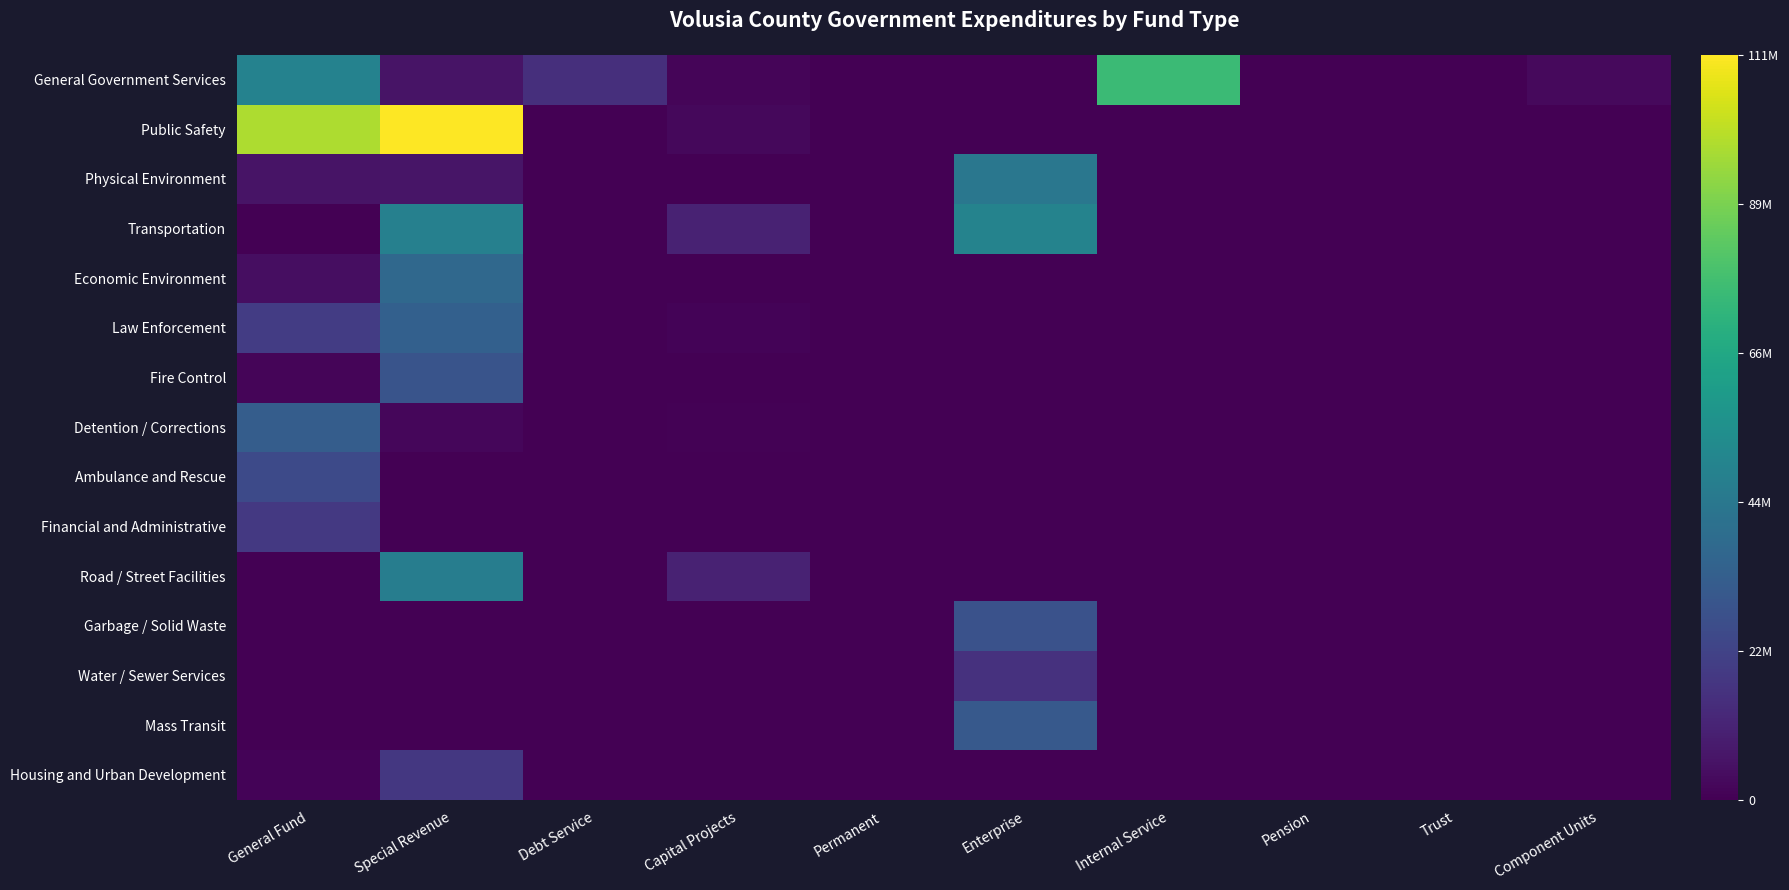

How many values in Public Safety are above zero?

3